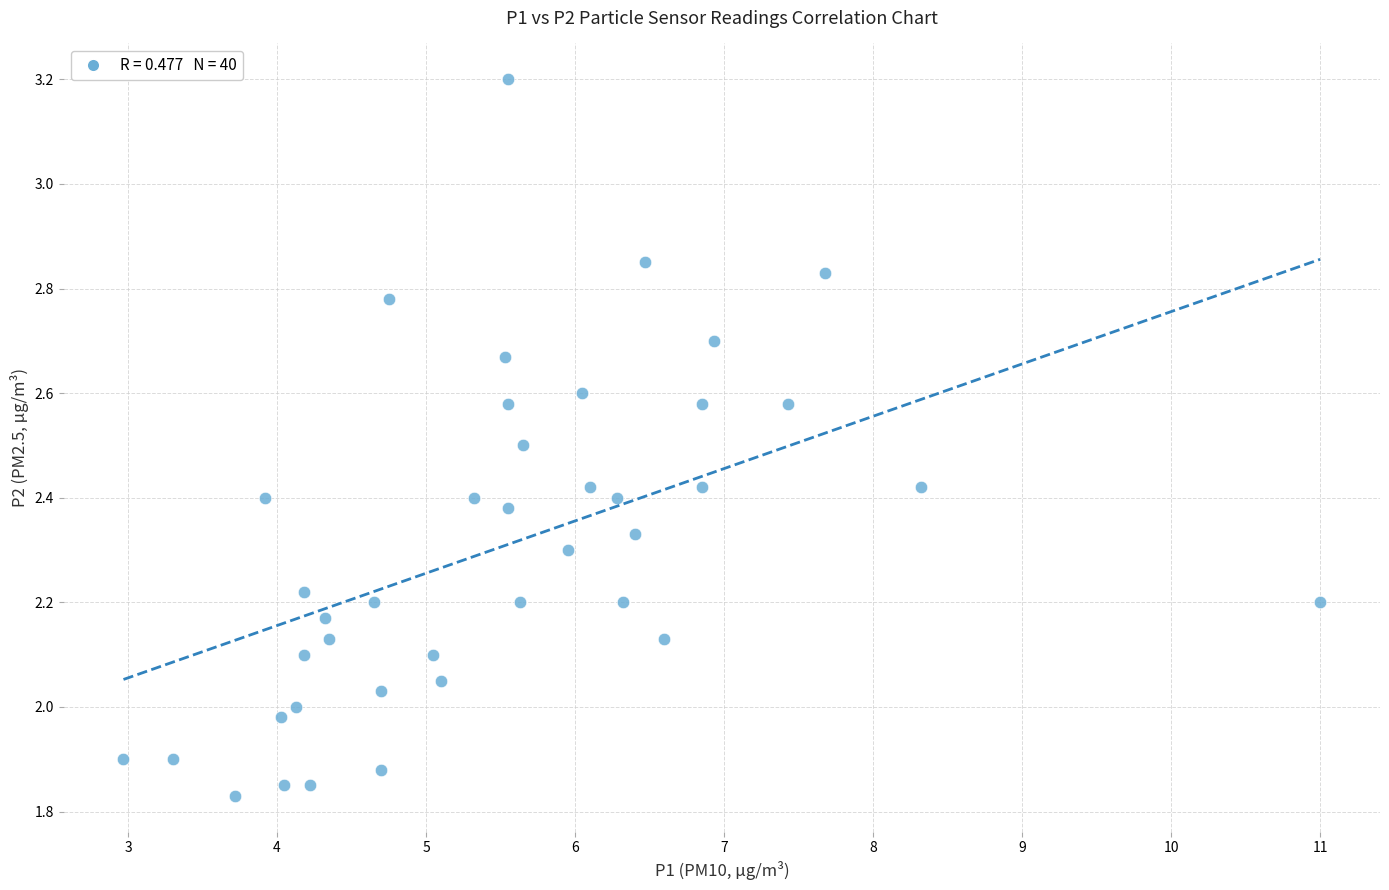

What is the range of Y values (max minus min)?

1.4